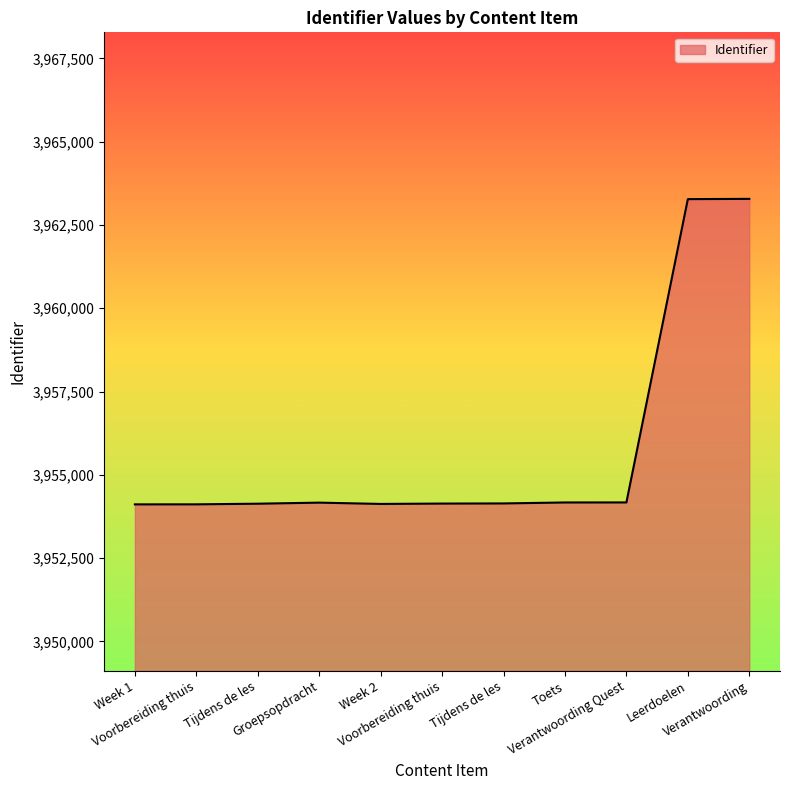

How many lines are shown in the chart?

1